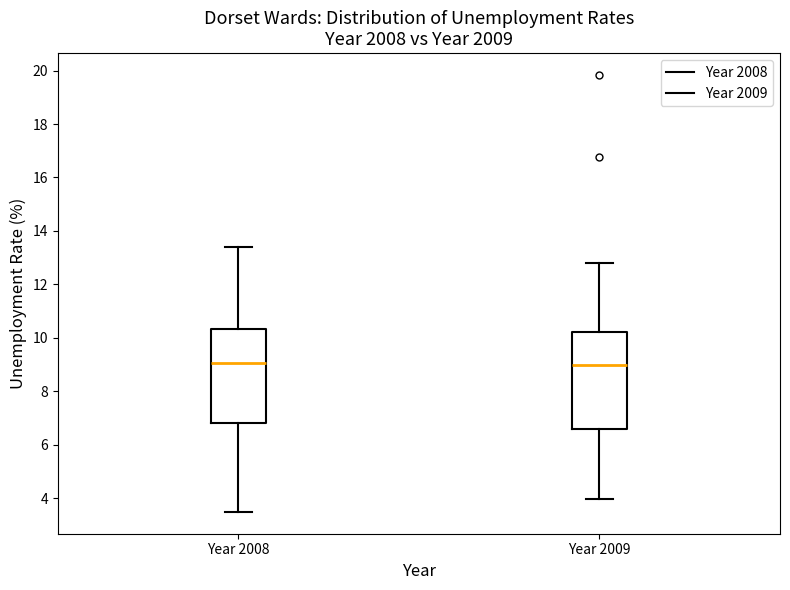

Where is the upper edge of the box for Year 2008 on the y-axis? The values are not printed on the chart, so give them approximately, as read against the axis.

10.4